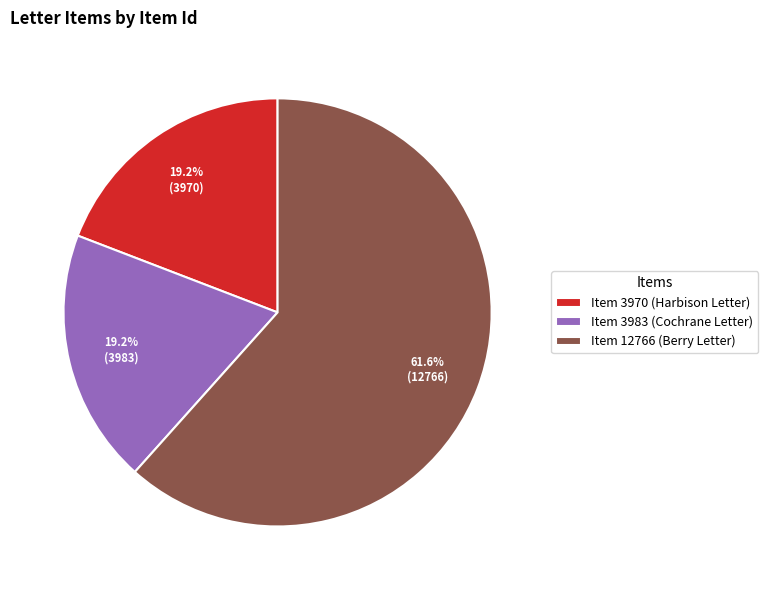

Which slice represents more than half of the pie?

Item 12766 (Berry Letter)